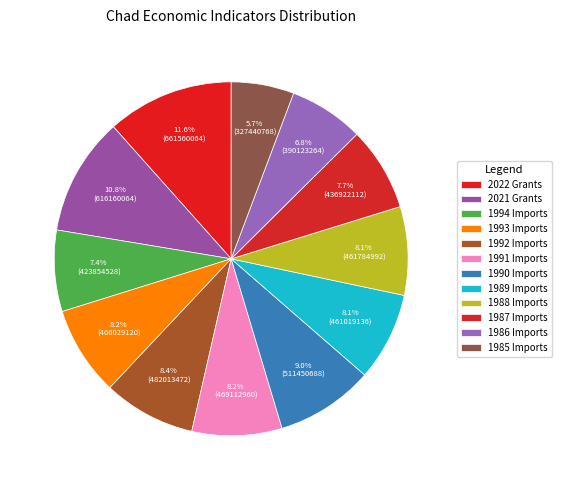

Is there any slice that represents more than half of the pie?

No